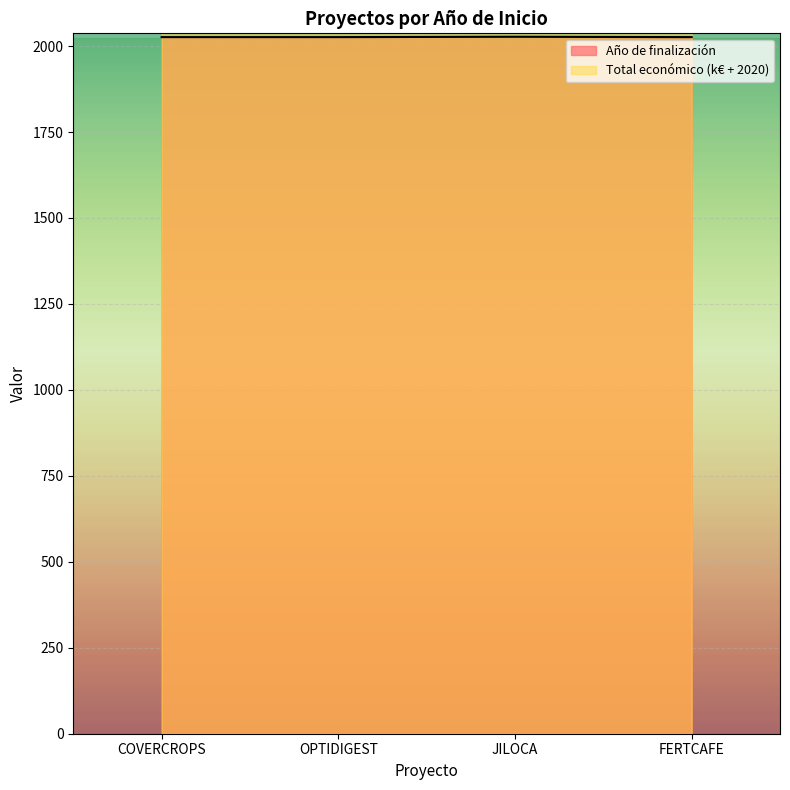

What is the maximum value for Año de finalización?

2027